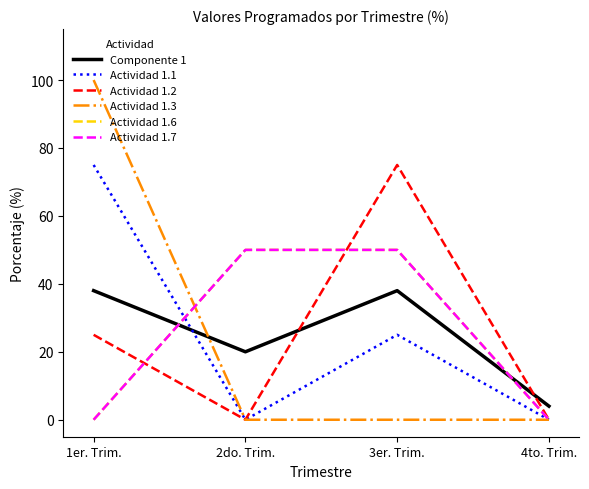

At which label is Actividad 1.7 closest to 25?

1er. Trim.